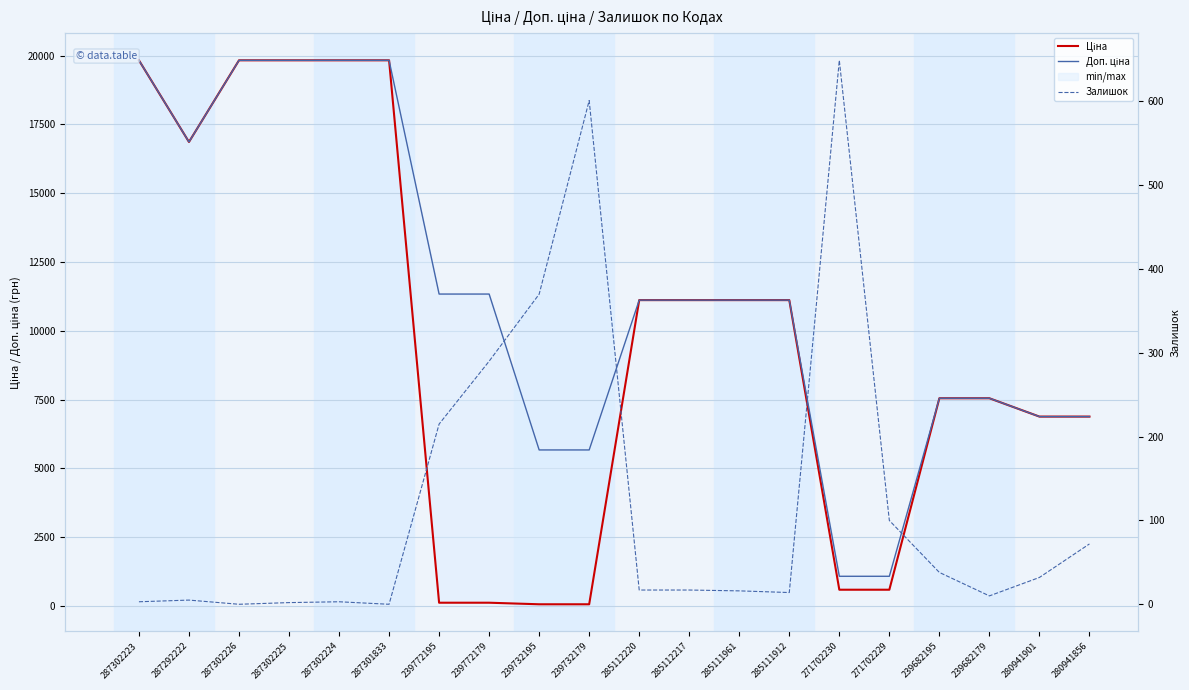

Which has a higher value, 287301833 or 239732179?

287301833